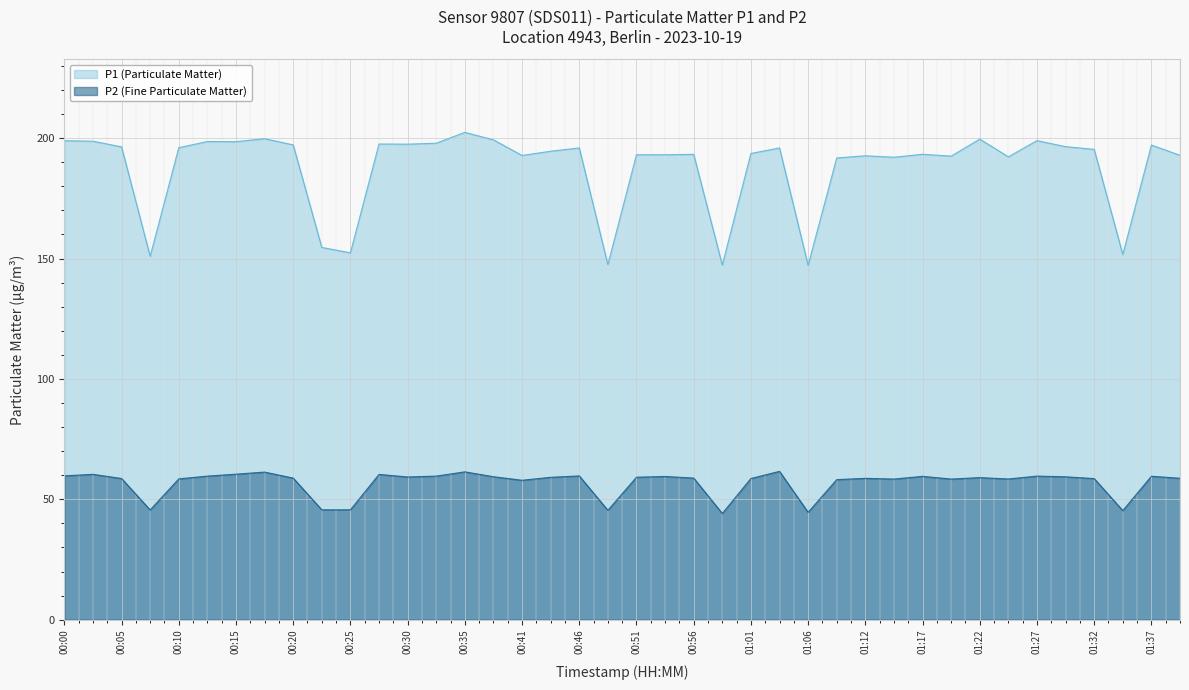

Read the P2 (Fine Particulate Matter) value at 00:46.

59.7